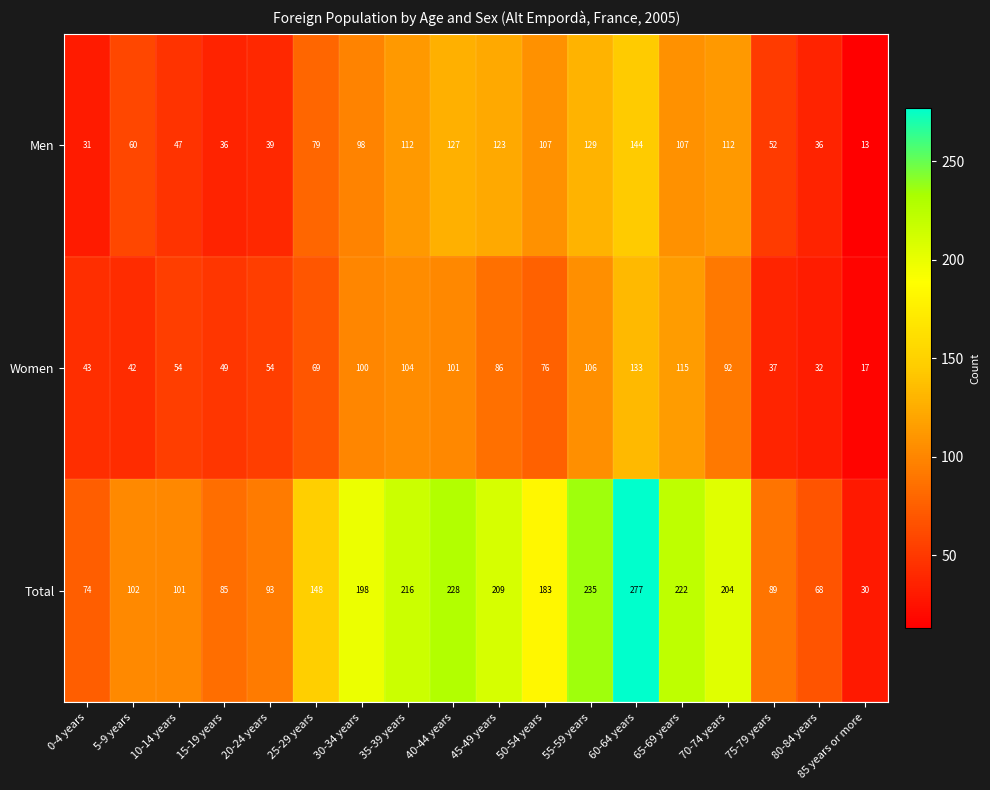

Which series has the largest total across all categories?

Total